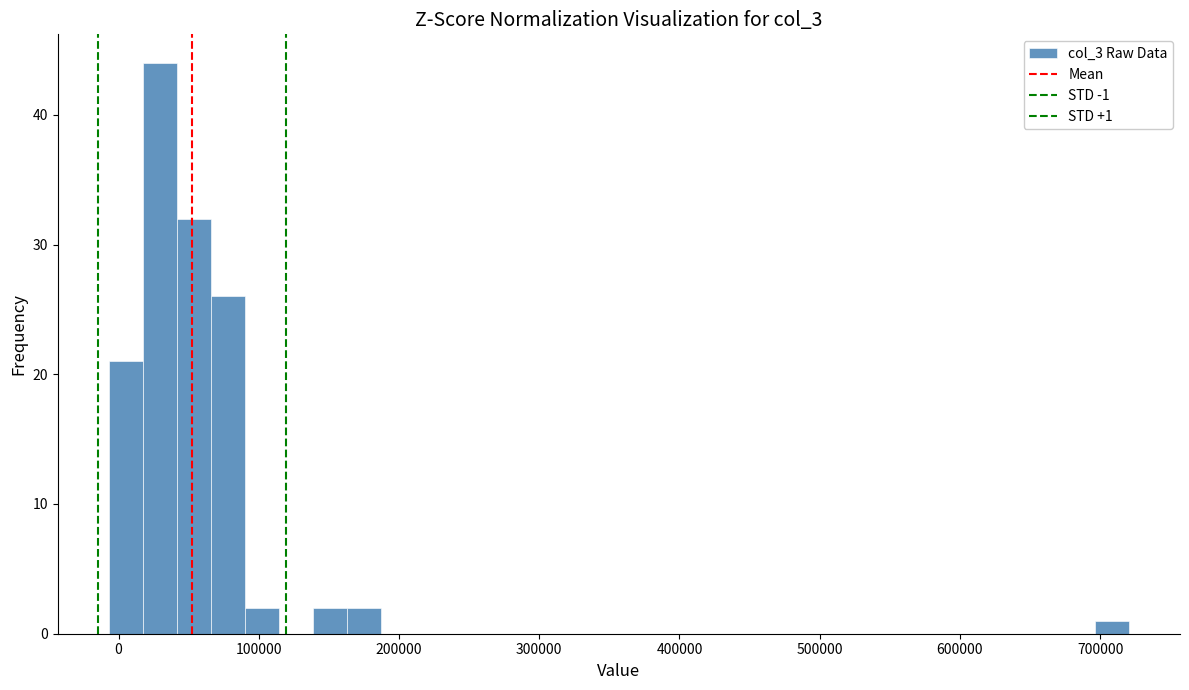

Read against the x-axis, roughly where is the centre of the tallest bar?

30000